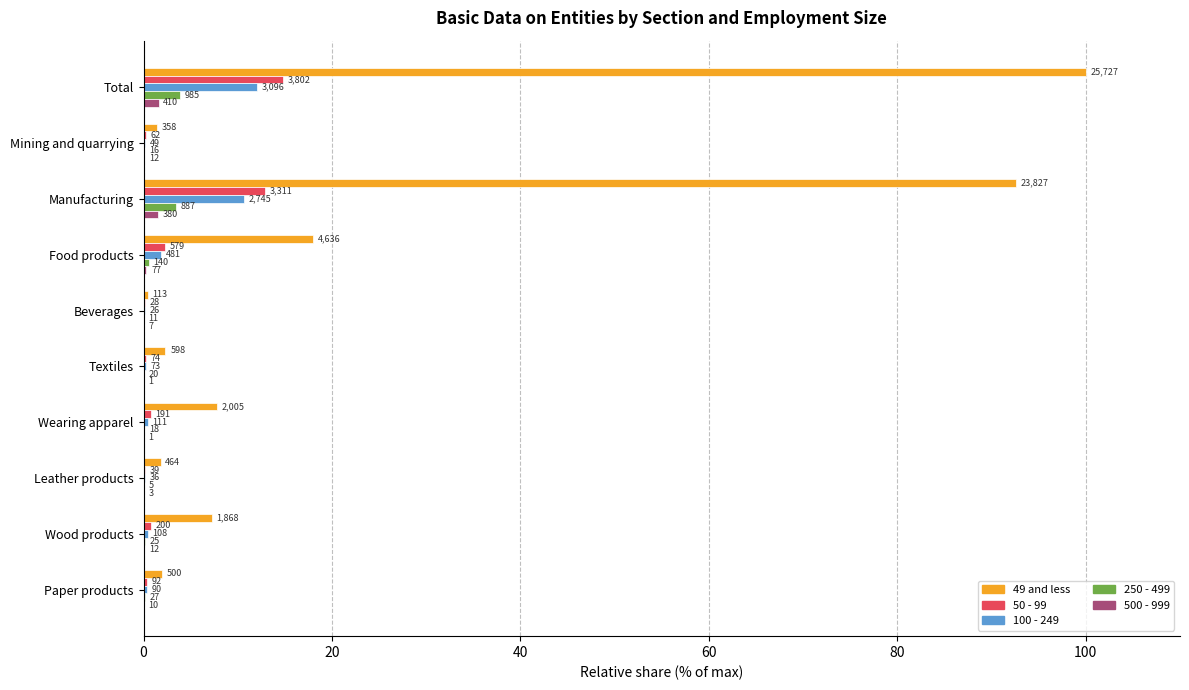

How many data points does each series have?

10